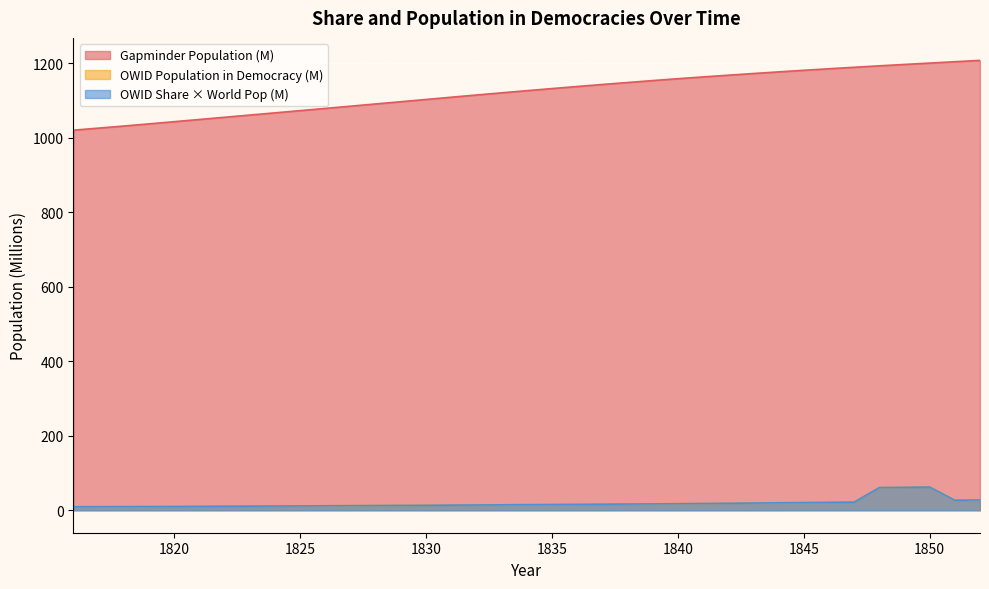

What is the smallest value displayed?

9.2